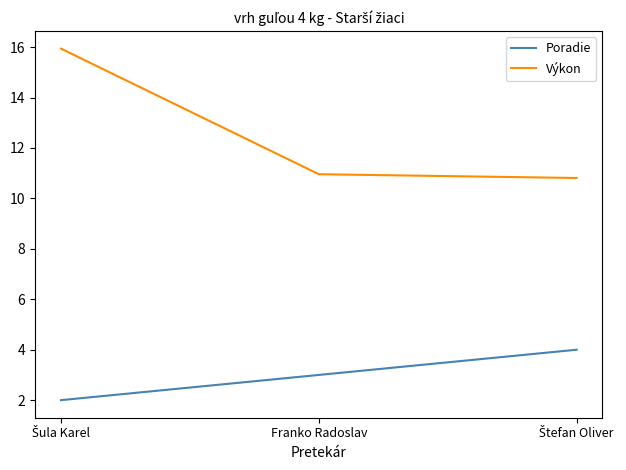

Which series has the widest spread of values?

Výkon